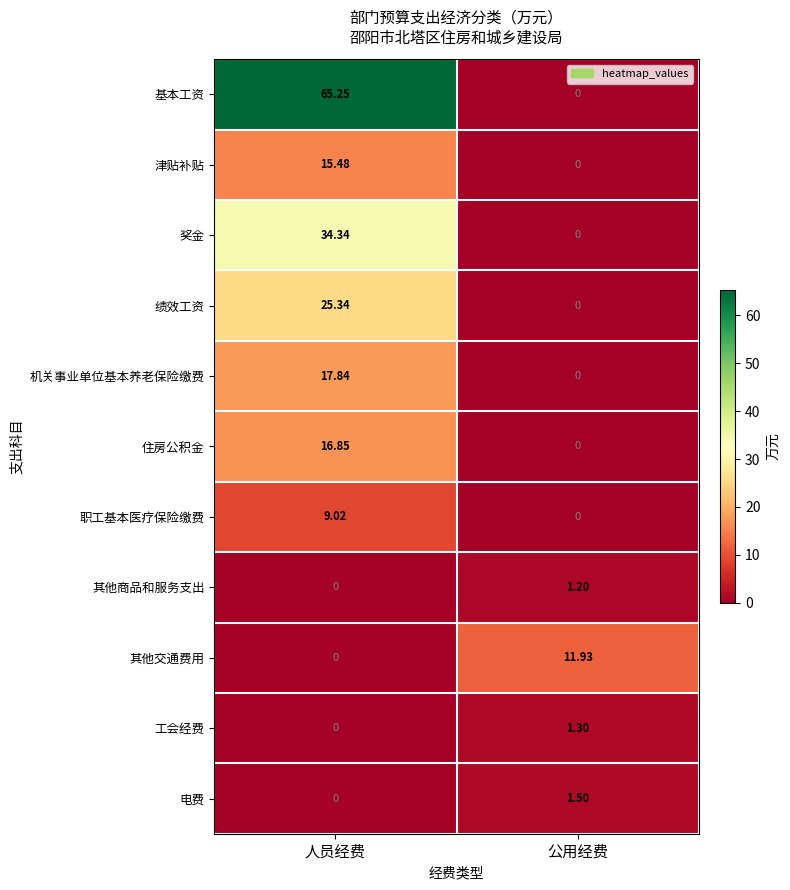

Which series has the largest range (max minus min)?

基本工资